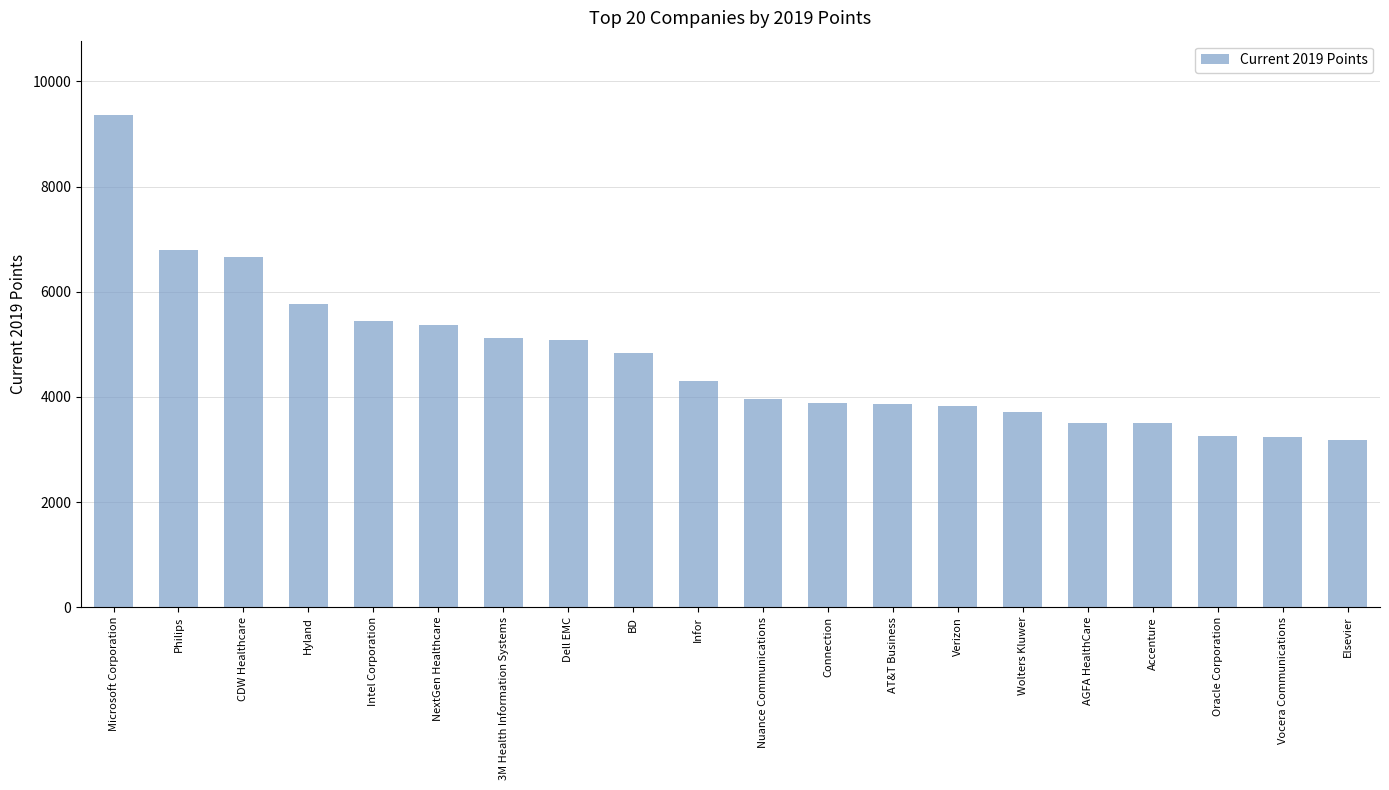

What is the difference between the maximum and second lowest values?

6135